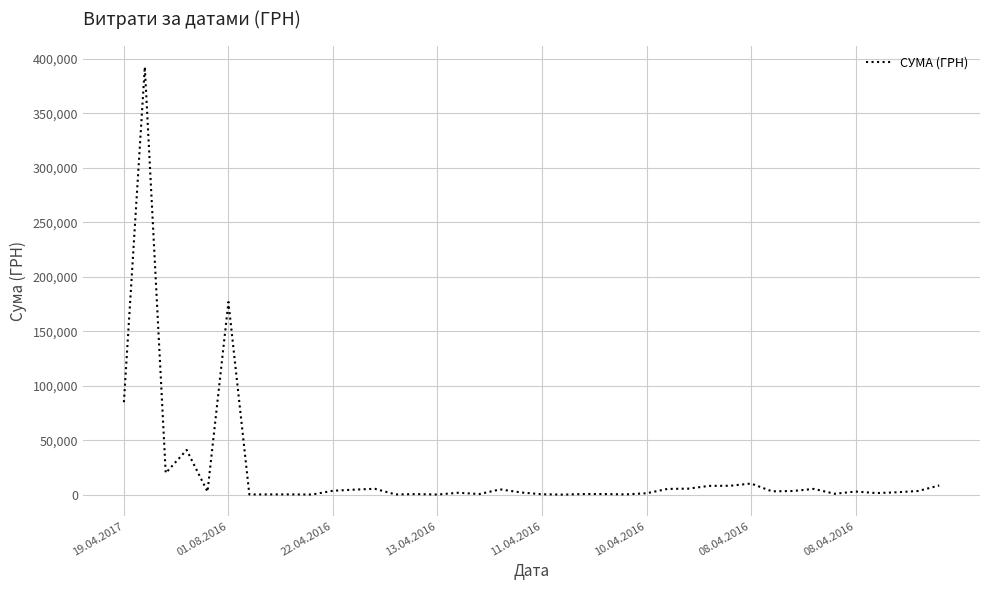

How many lines are shown in the chart?

1